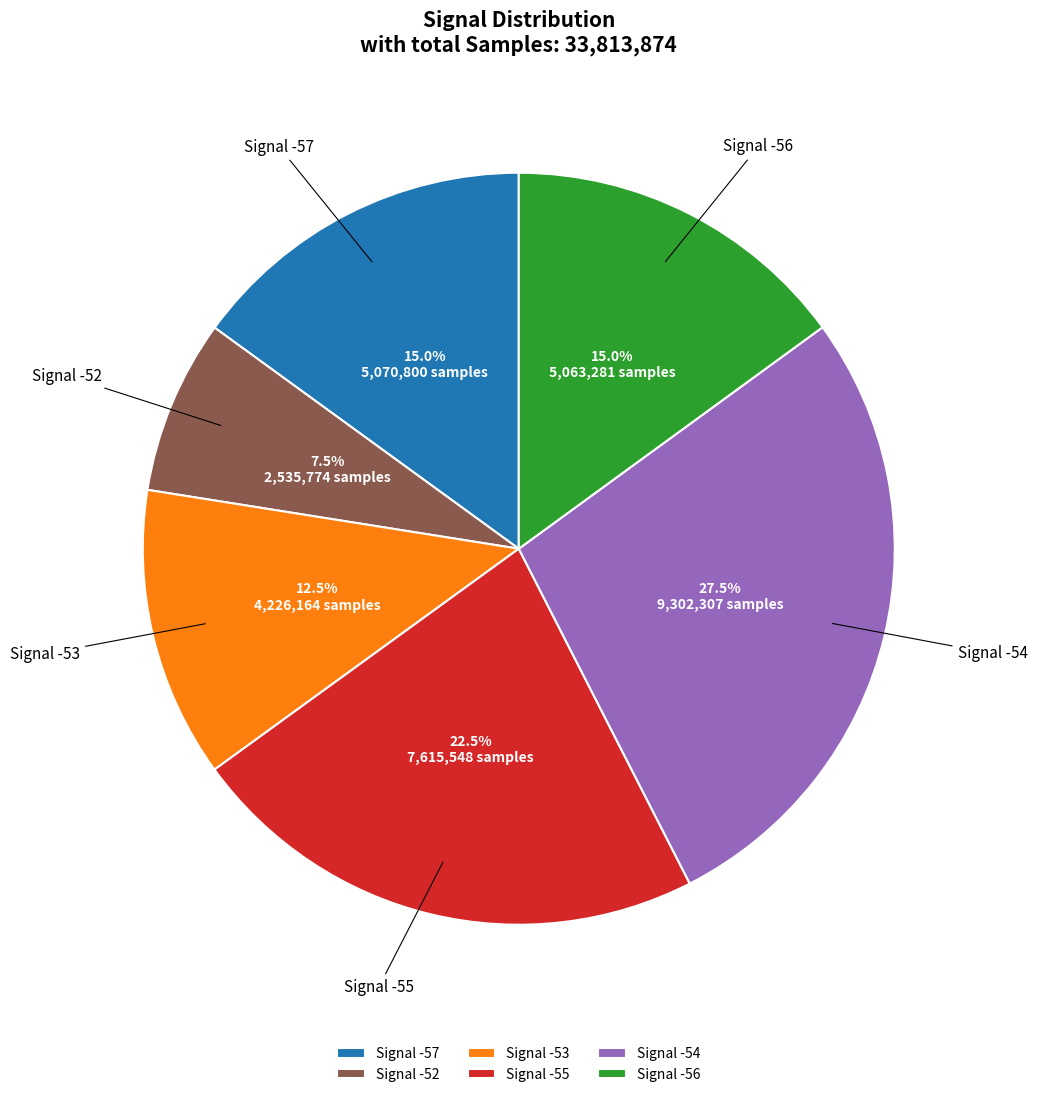

To the nearest percent, what is the average slice percentage?

17%